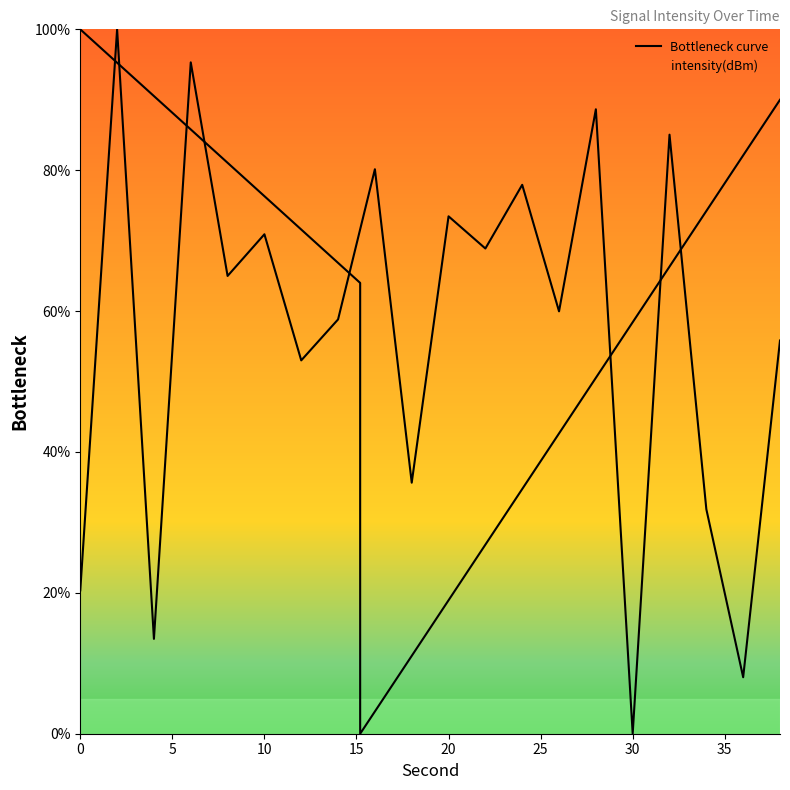

True or false: the data shows 119.8 at 17.

False